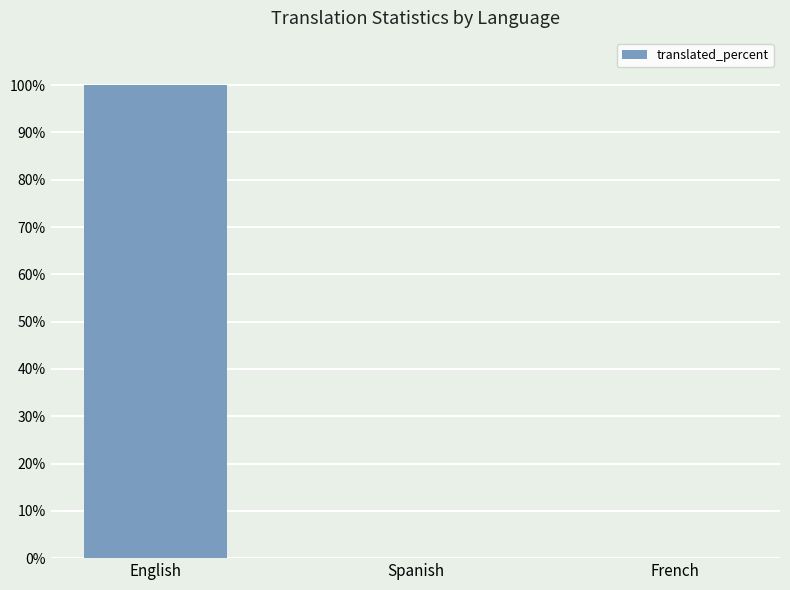

What is the change in value from English to Spanish?

-100